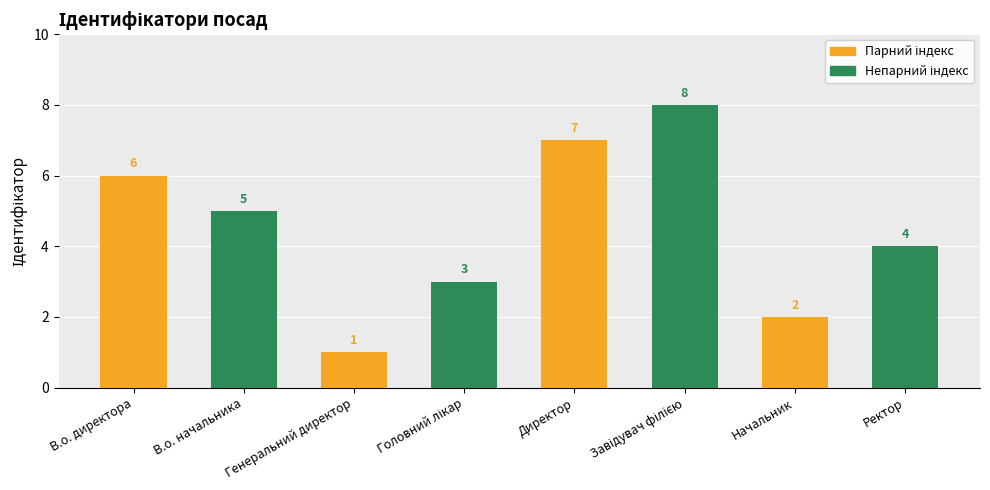

What position from the left is Головний лікар?

4